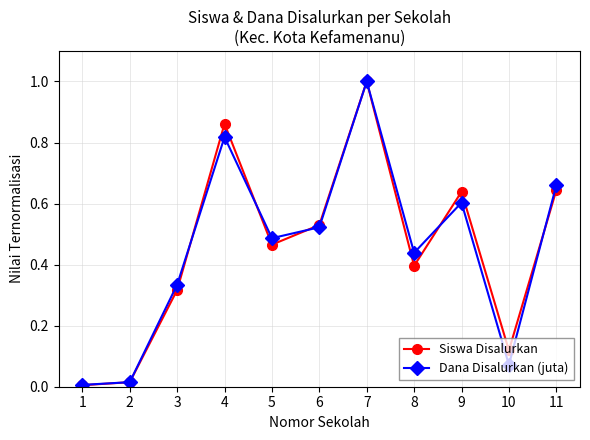

The Siswa Disalurkan series shows 1.1 at 9. True or false?

False